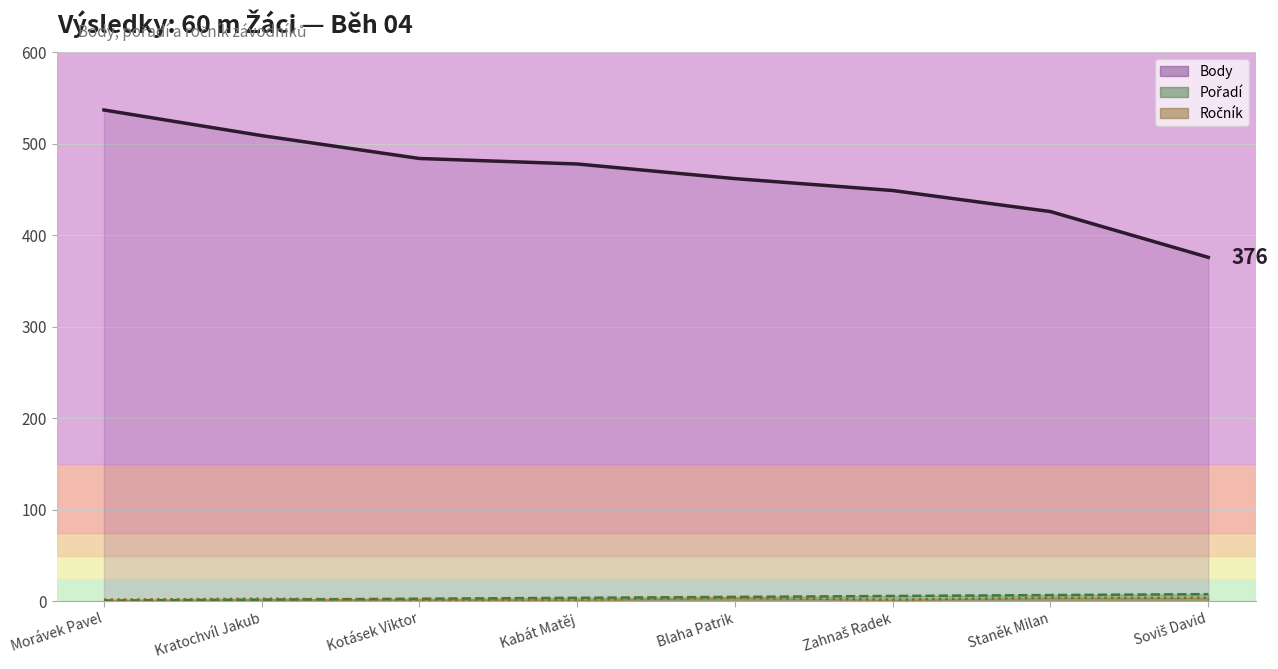

Count the number of data series in this chart.

3